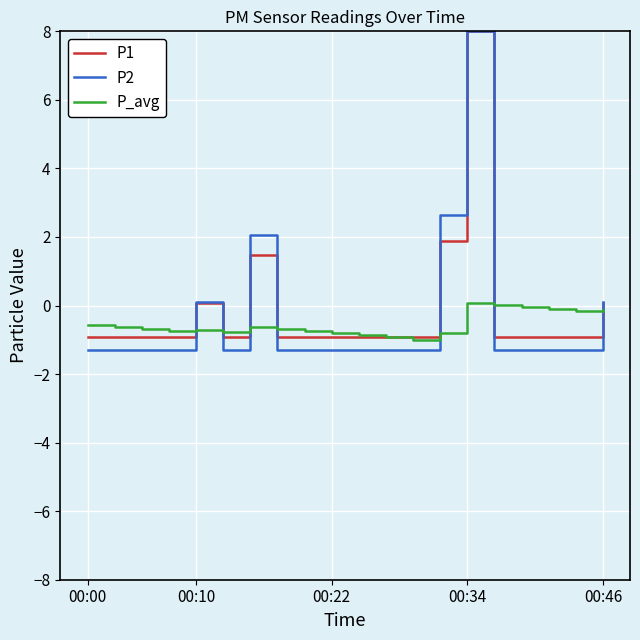

What is the smallest value displayed?

-1.3